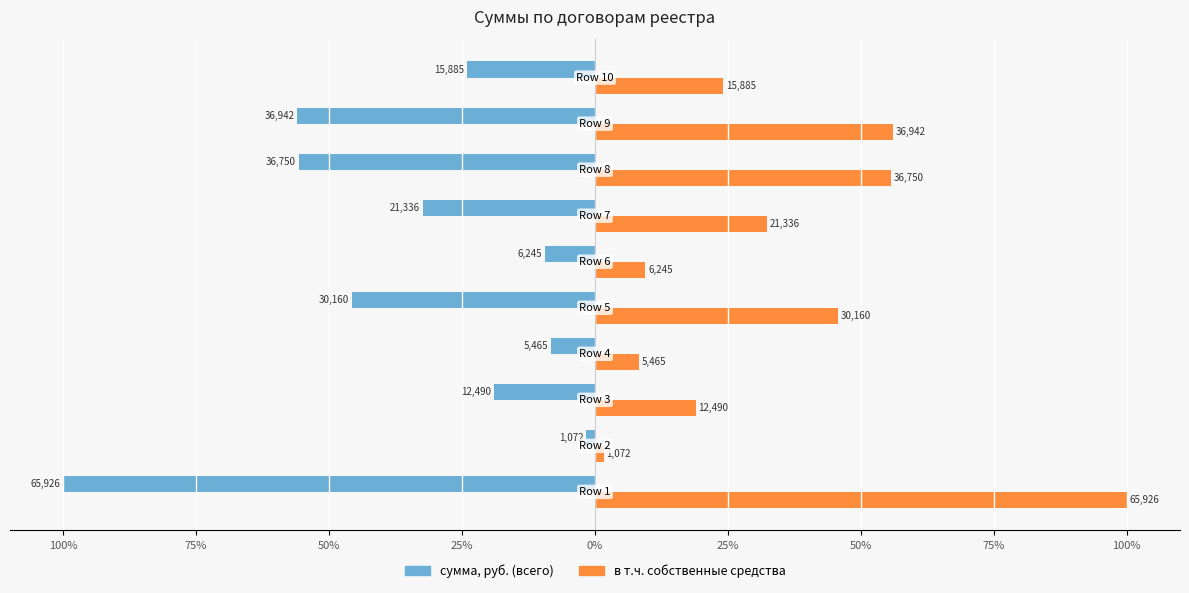

What is the maximum value shown in the chart?

100.0